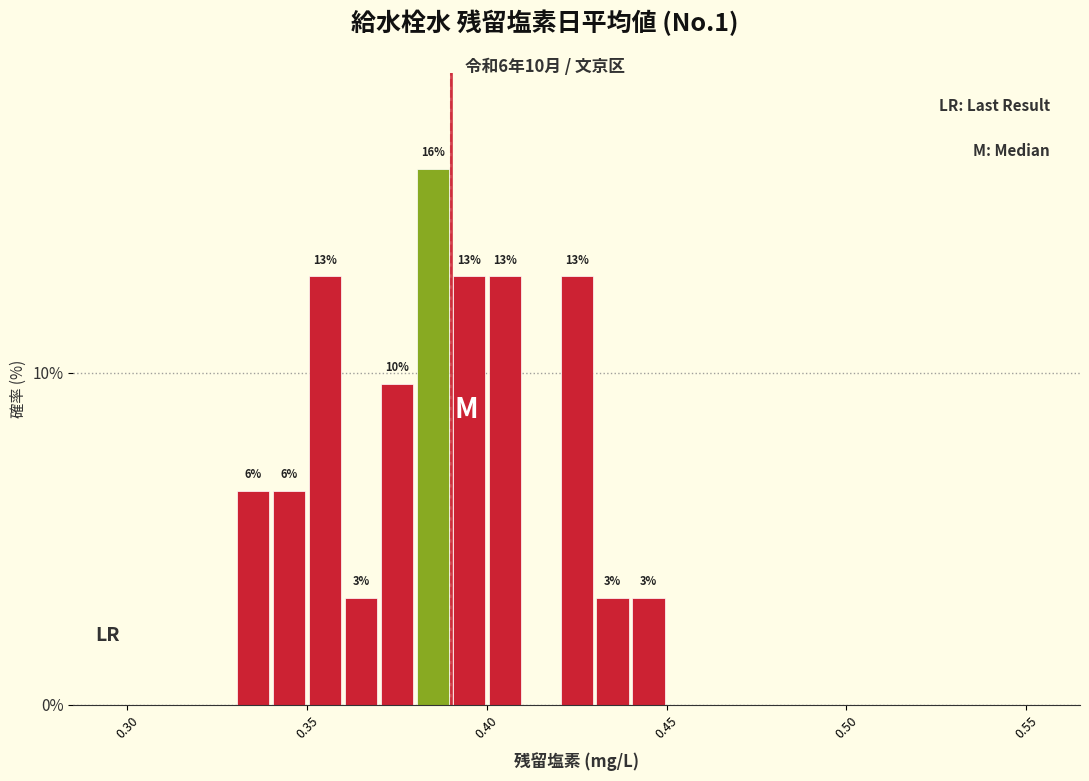

Read against the x-axis, roughly where is the centre of the tallest bar?

0.385